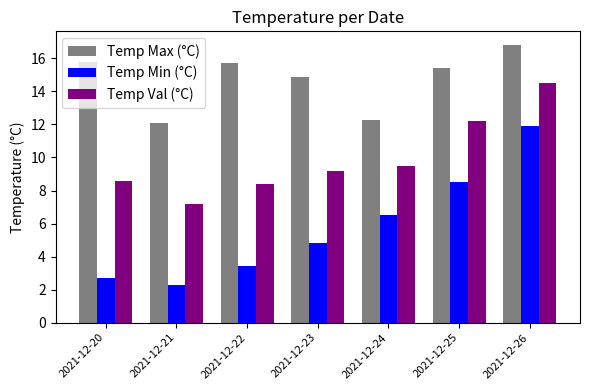

Where is Temp Val (°C) nearest to the value 10?

2021-12-24